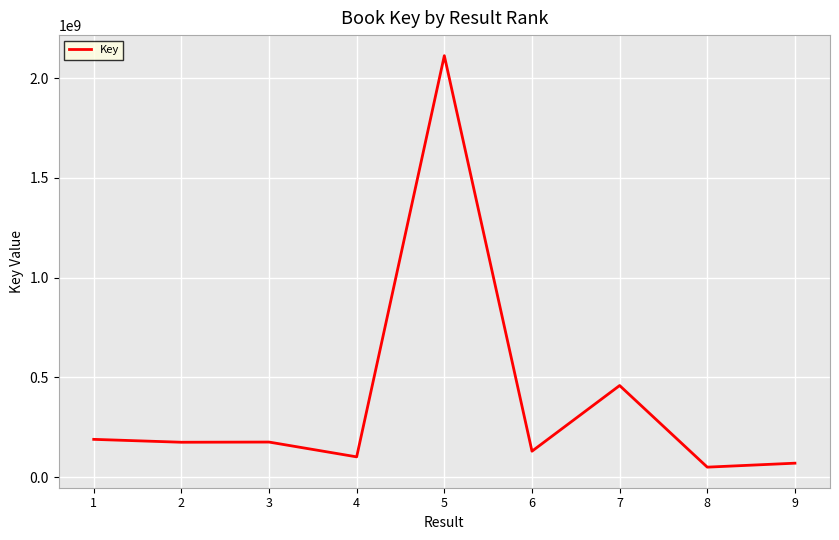

Between 9 and 7, which is larger?

7